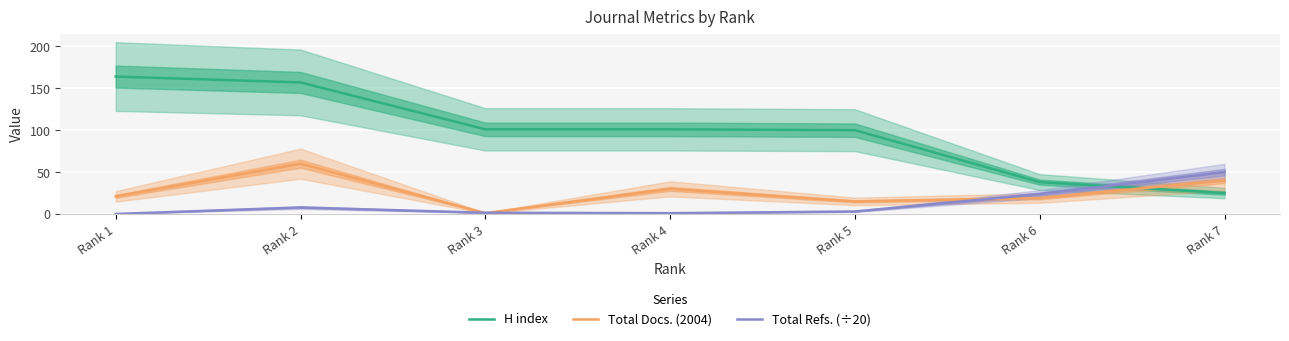

Reading left to right, what are all the values shown in this chart?

H index: 164.0	157.0	101.0	101.0	100.0	38.0	25.0
Total Docs. (2004): 21.0	60.0	1.0	30.0	15.0	19.0	40.0
Total Refs. (÷20): 0.0	7.8	1.4	0.9	3.0	23.8	49.9